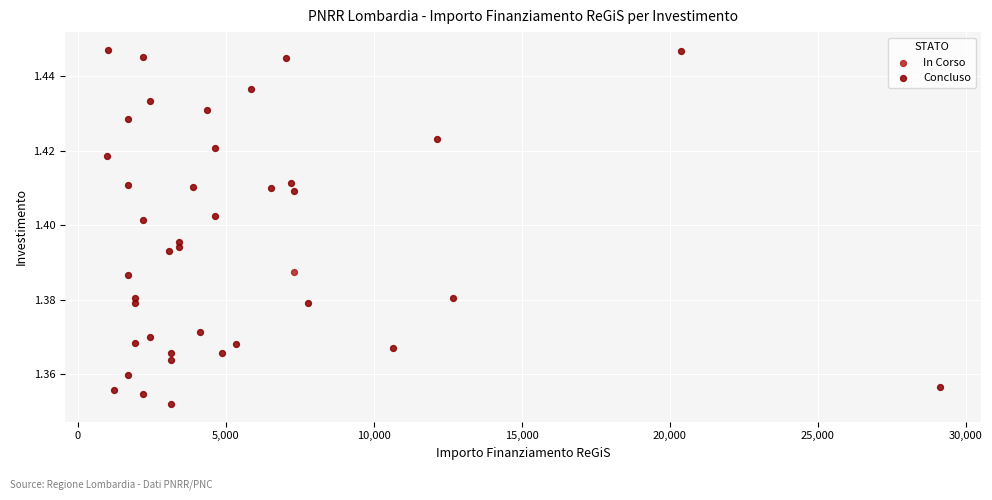

What are all the series names shown in the legend?

In Corso, Concluso